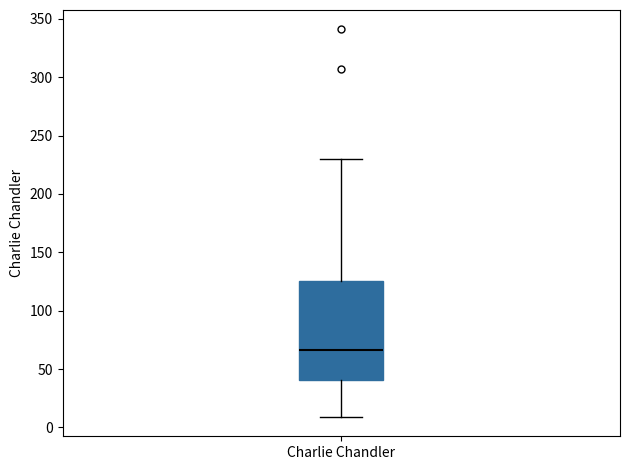

Transcribe this box plot: give where the median line is, the range the box spans, and where the two whiskers end, as read against the y-axis. The values are not printed on the chart, so give them approximately, as read against the axis.

median 65, box 40 to 125, whiskers 10 to 230